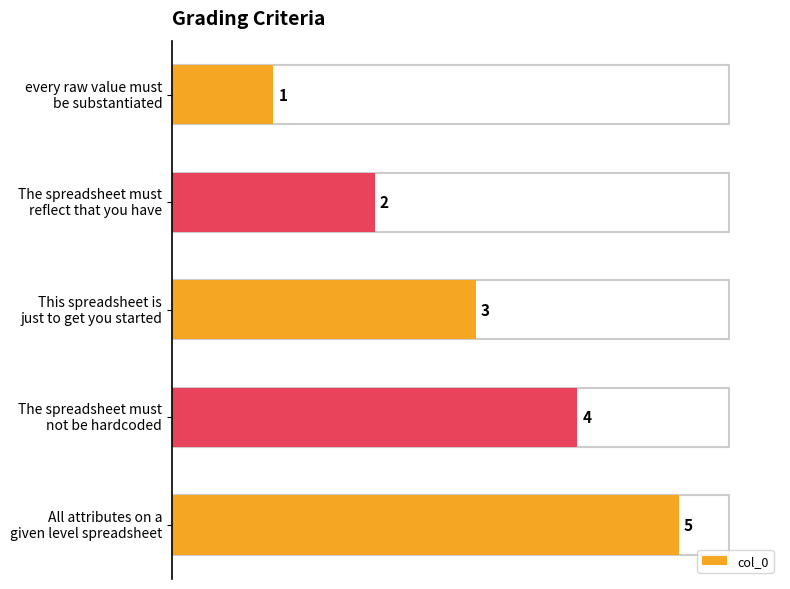

What is the difference between the maximum and minimum values?

4